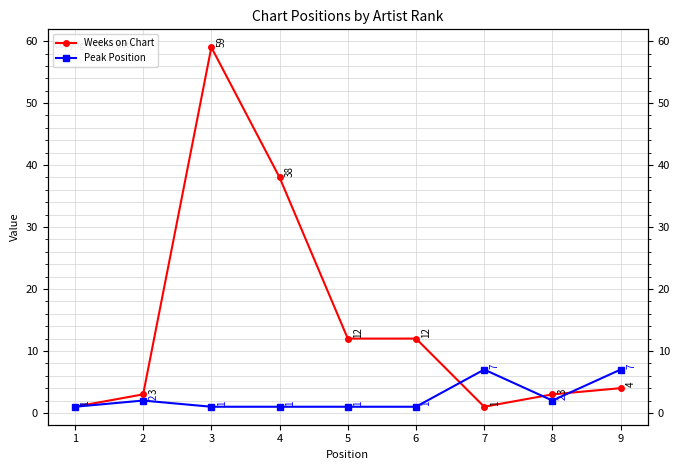

Which series has the widest spread of values?

Weeks on Chart